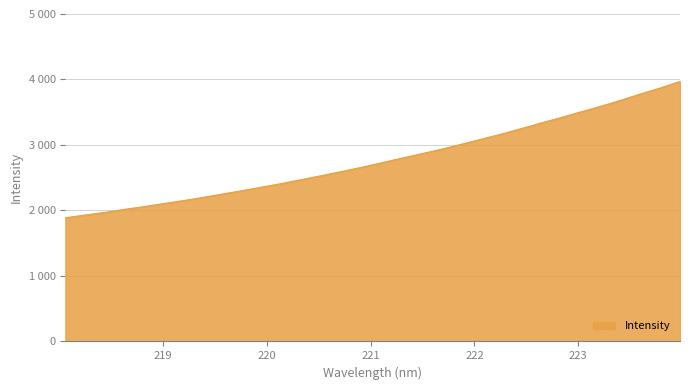

Is this an area chart (filled region under the line)?

Yes